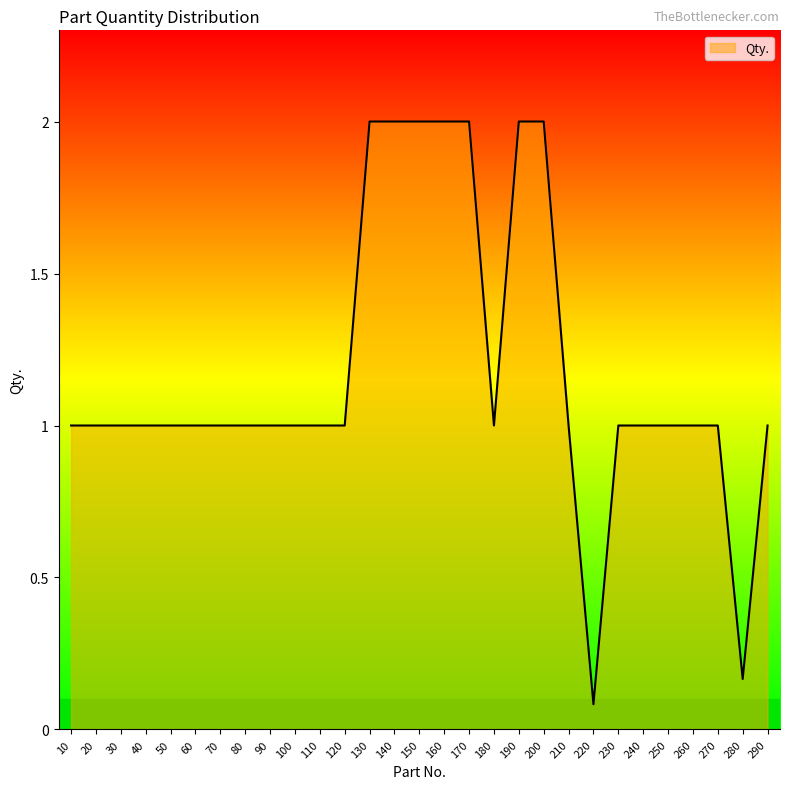

Which category has the lowest value across all series?

220